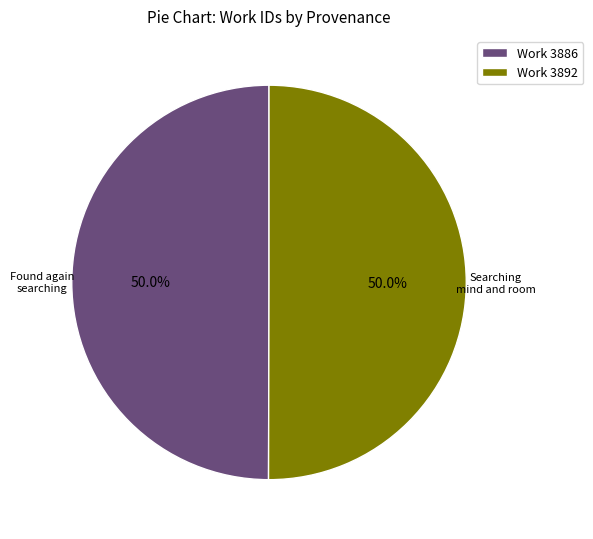

Approximately how many times larger is the value at Work 3892 compared to Work 3886?

1.0